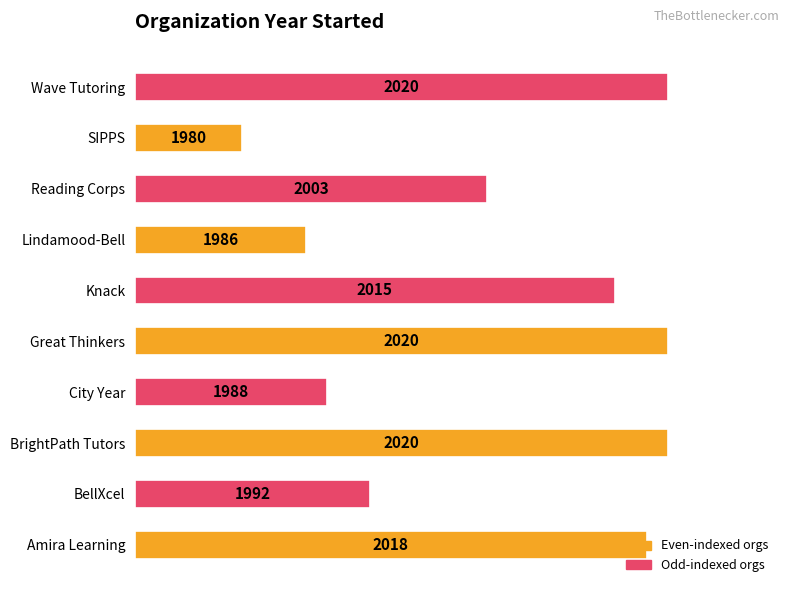

Does the chart contain any negative values?

No